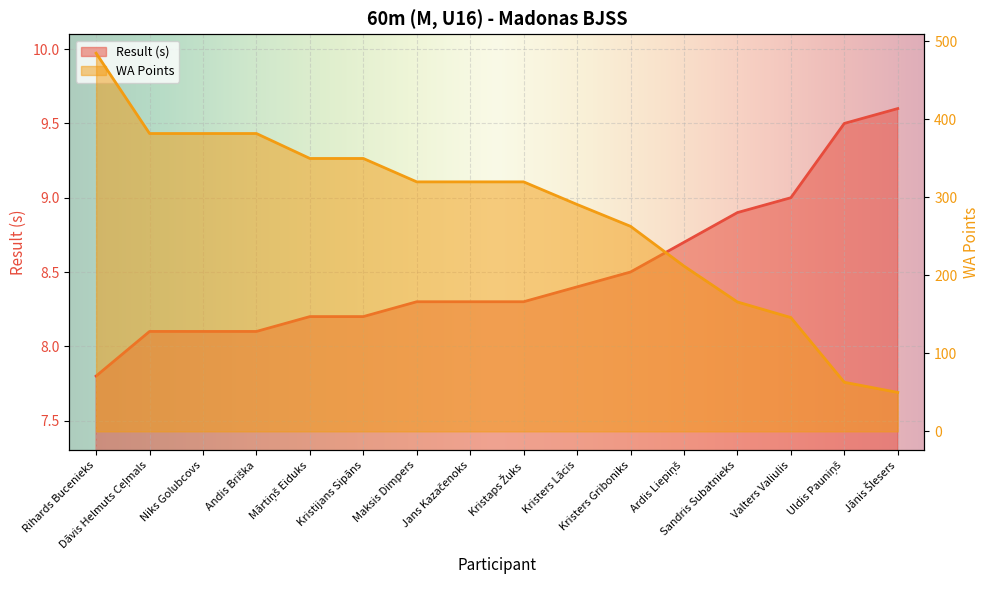

What is the minimum value for Result?

7.8